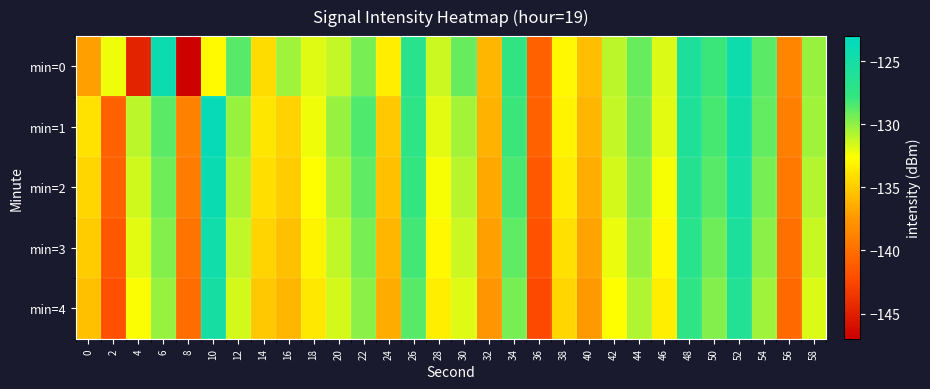

Between 8 and 20, which series saw the biggest shift?

min=0